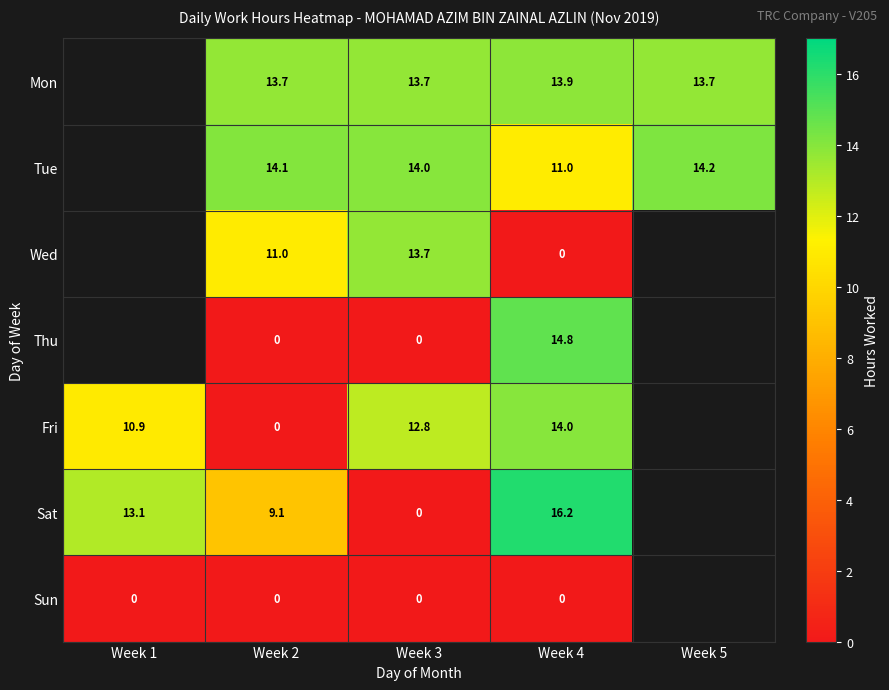

Is it true that Tue equals 18.6 at Week 2?

False